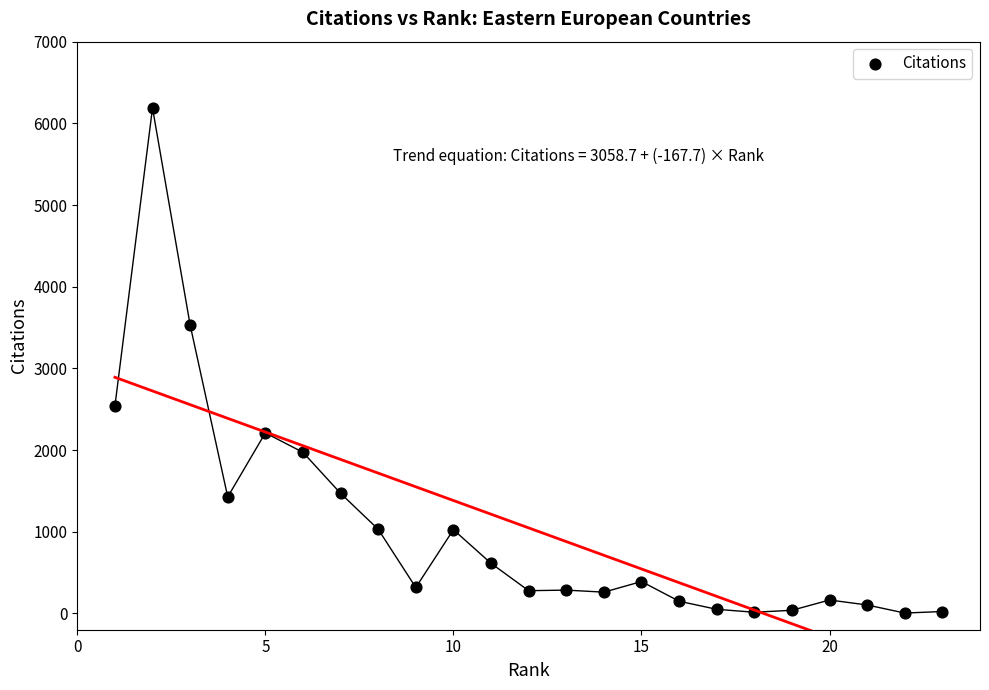

What is the range of X values (max minus min)?

22